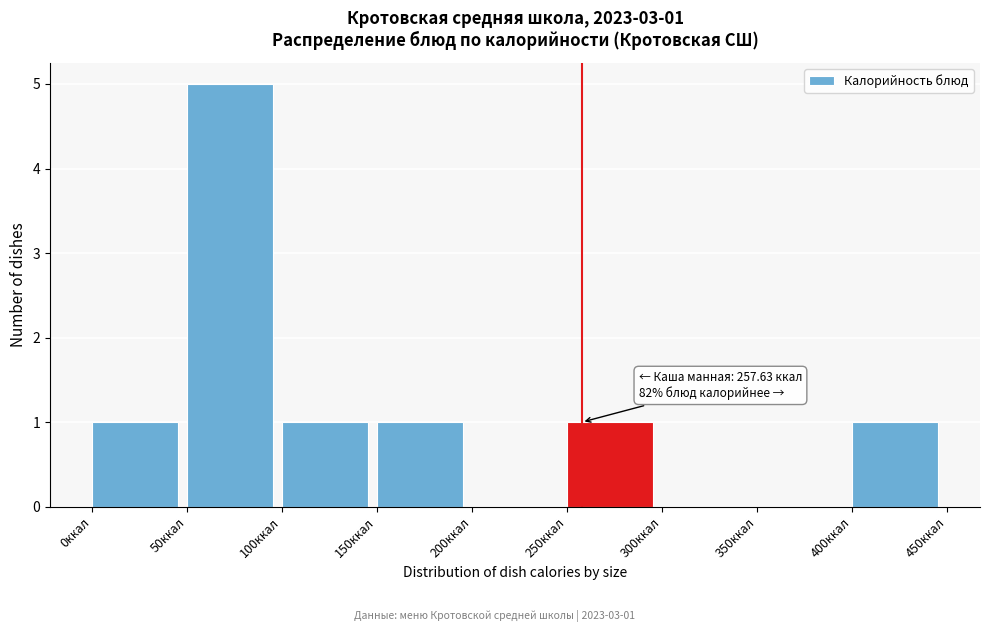

Over which range of the x-axis is the bar tallest?

50 to 100